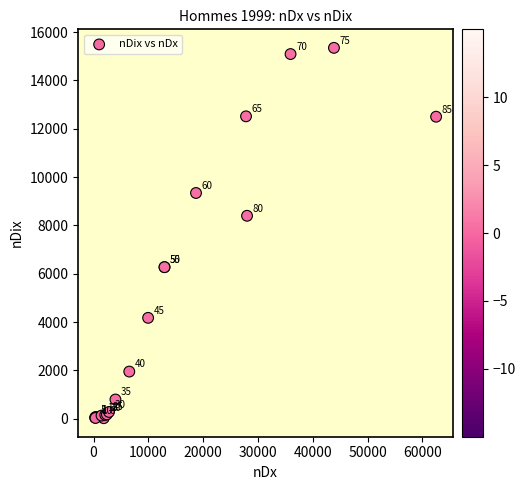

What Y value in the scatter plot is closest to 7686?

8400